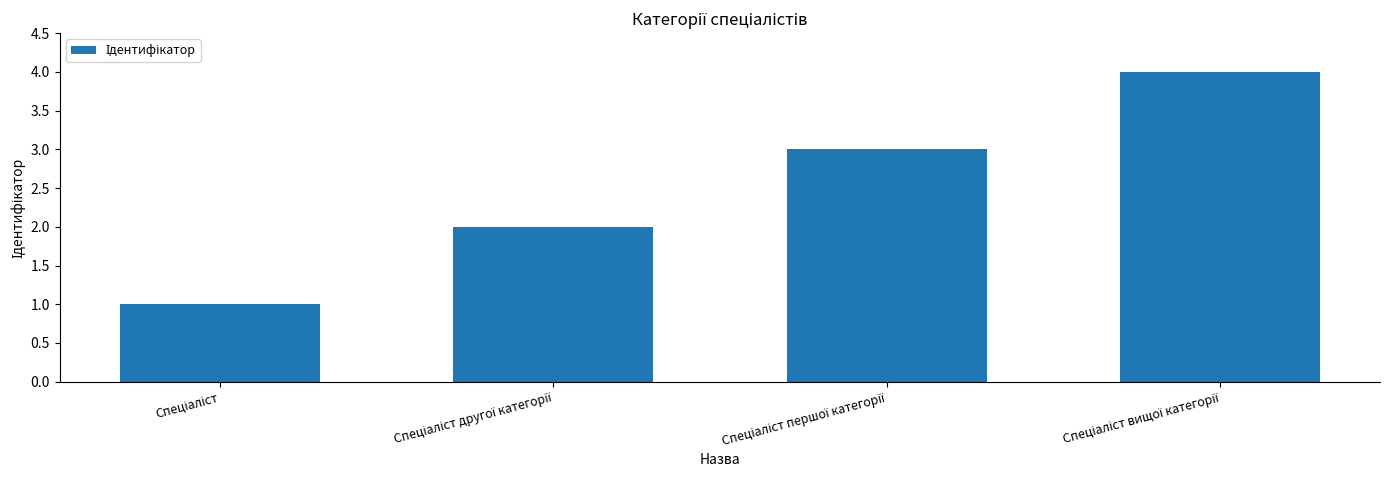

Count the values in the range 2 to 4.

3